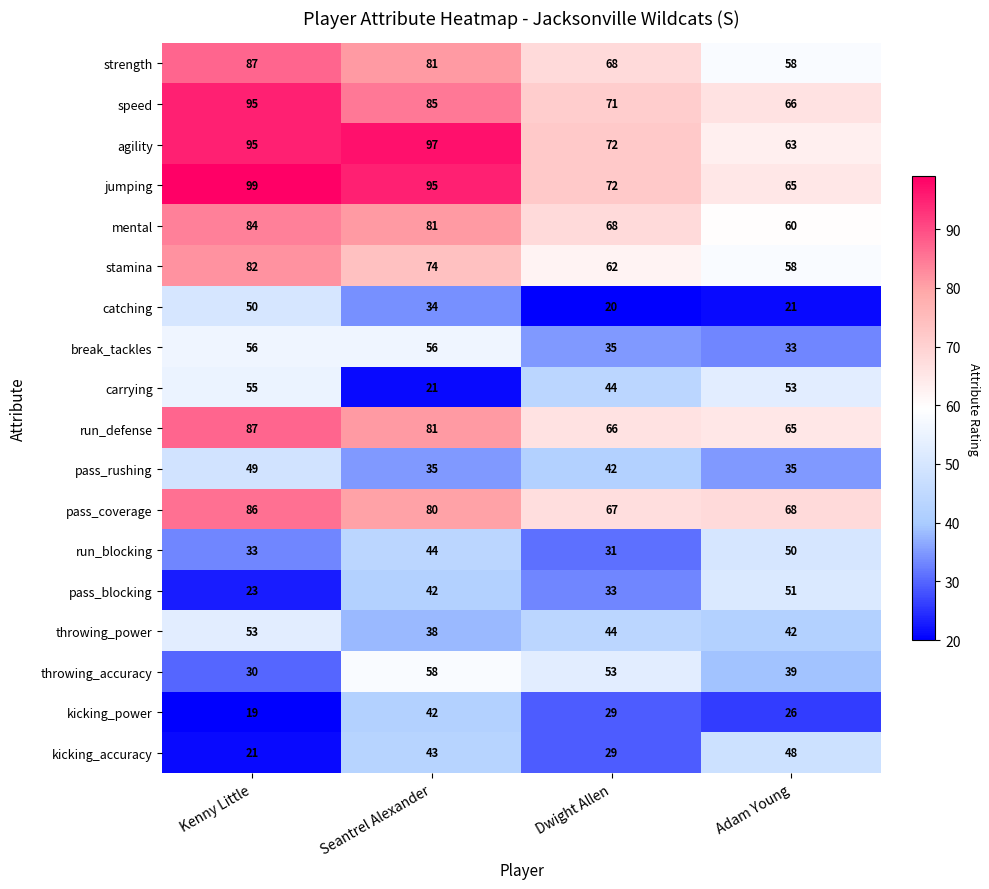

What is the difference between the highest and lowest values at Adam Young?

47